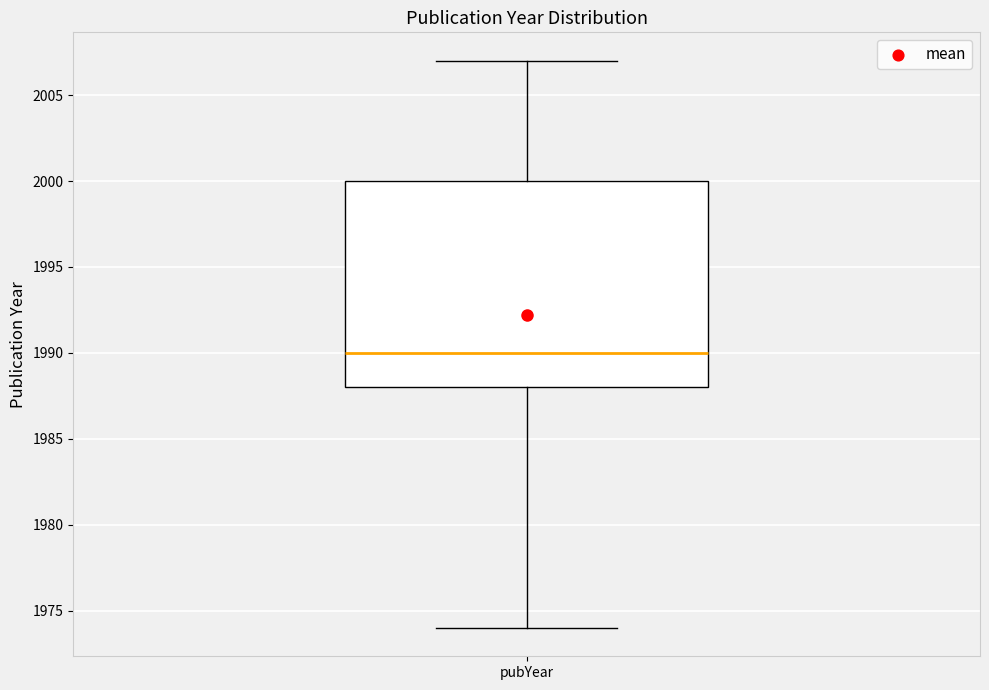

Read this box plot against the y-axis: the position of the median line, the range covered by the box, and the ends of both whiskers. The values are not printed on the chart, so give them approximately, as read against the axis.

median 1990, box 1988 to 2000, whiskers 1974 to 2007